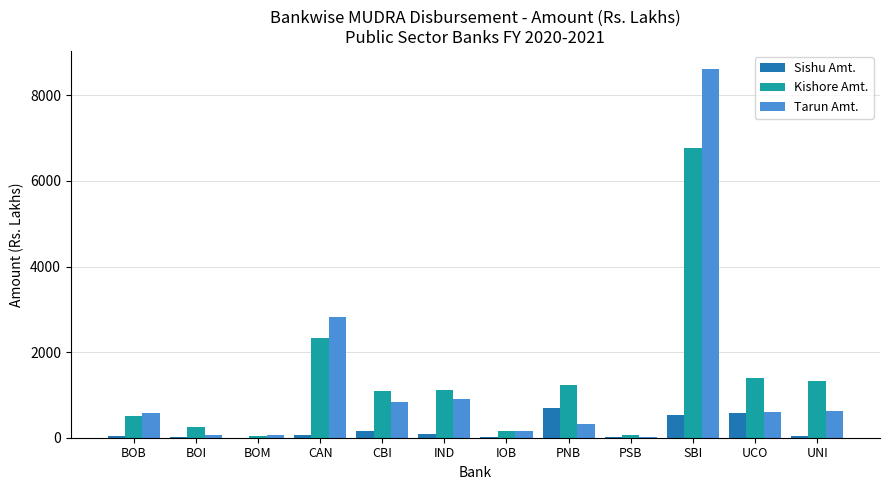

Where does the Sishu Amt. series first go above 53?

CAN